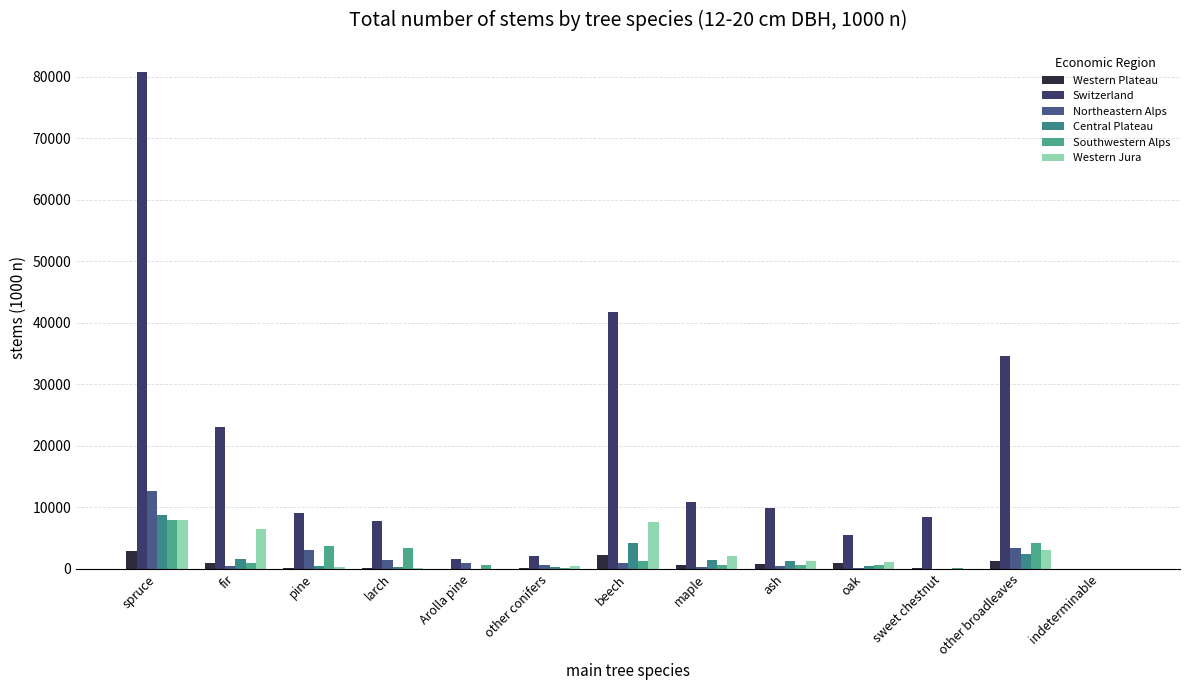

Which series has the largest total across all categories?

Switzerland